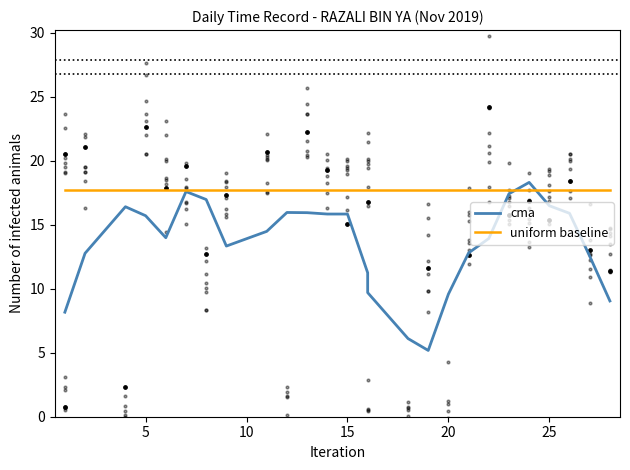

Is the value of uniform baseline at 0 greater than the value of cma at 18?

Yes